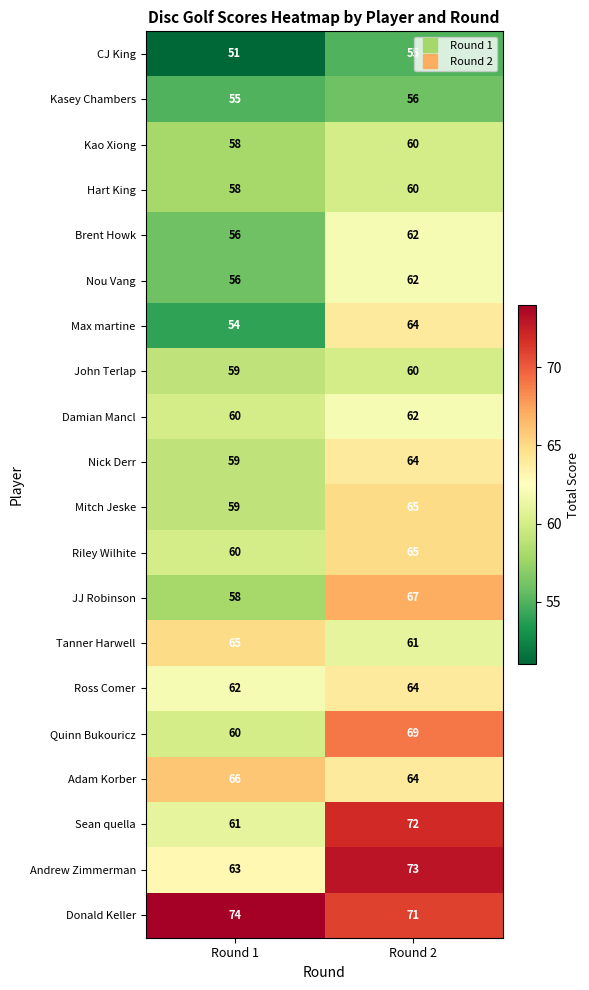

The value of JJ Robinson at Round 1 is 58. True or false?

True